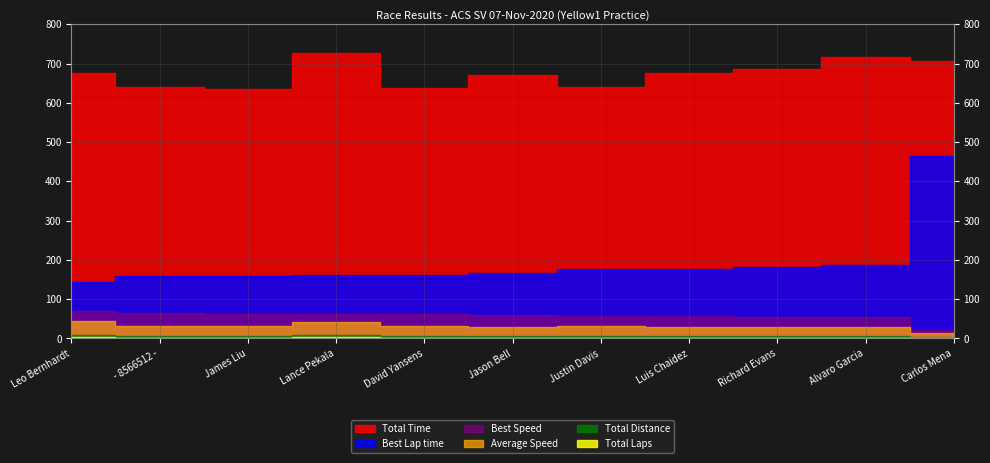

What is the difference between the second highest and minimum values in the Total Distance series?

5.6